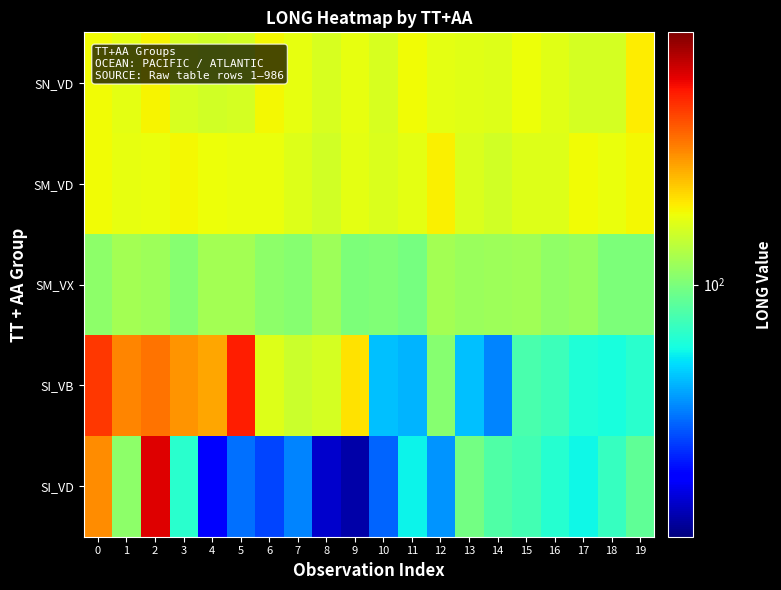

At which category does the chart reach its peak across all series?

2